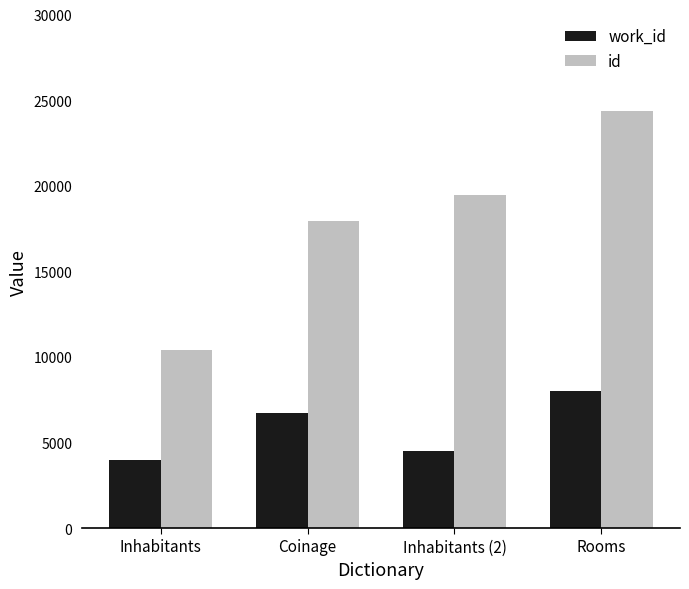

What is the label of the 4th bar from the right?

Inhabitants